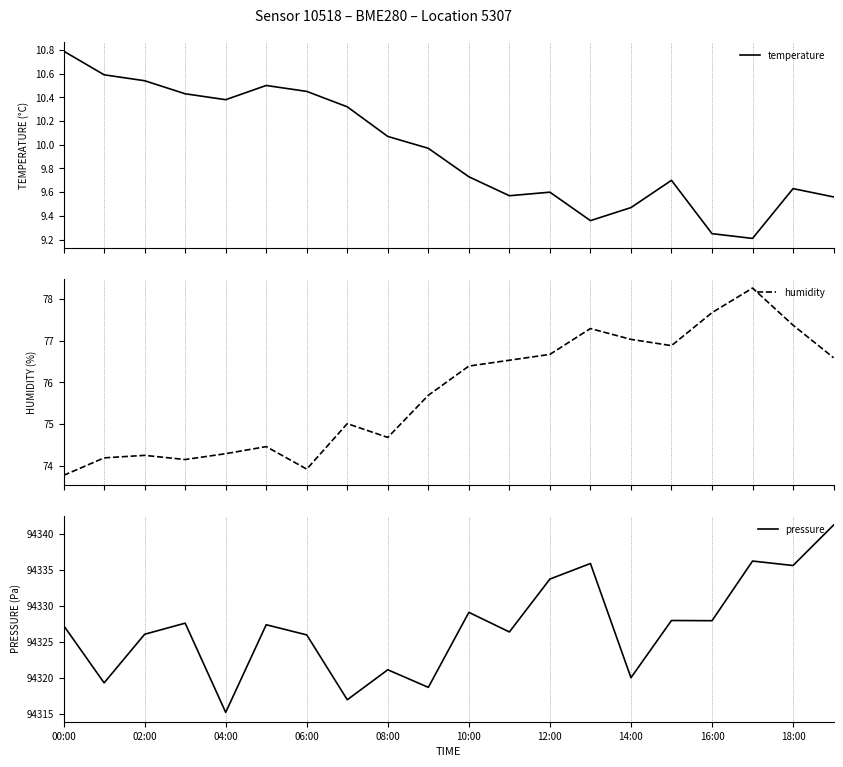

Which series has the largest range (max minus min)?

pressure